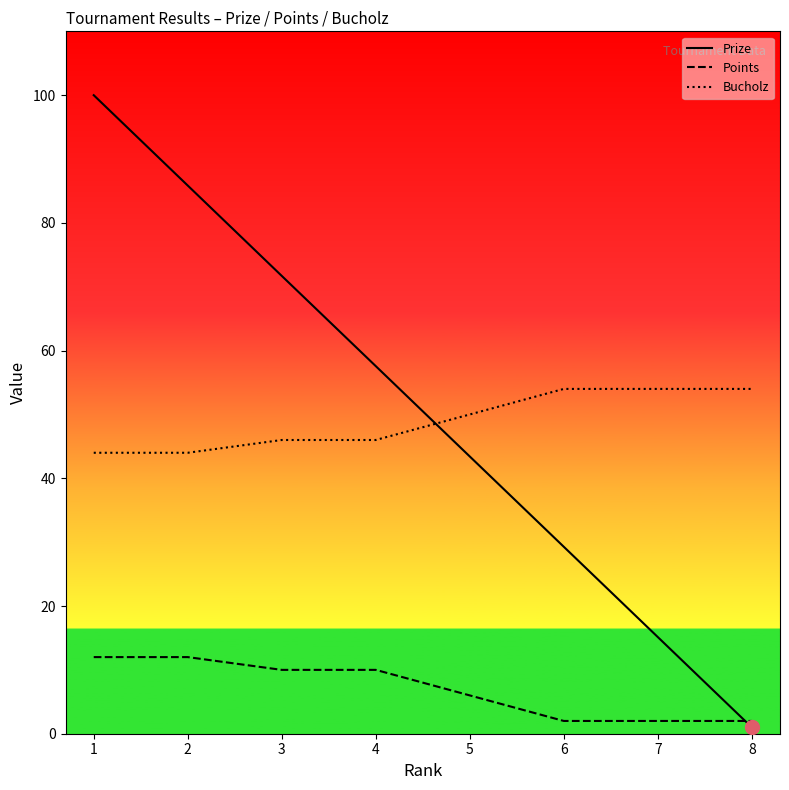

What is the average value of the Points series?

7.0